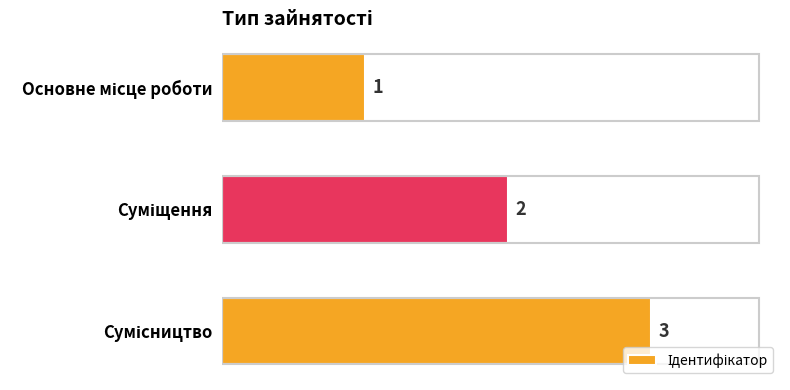

What is the value of the 3rd bar from the top?

3